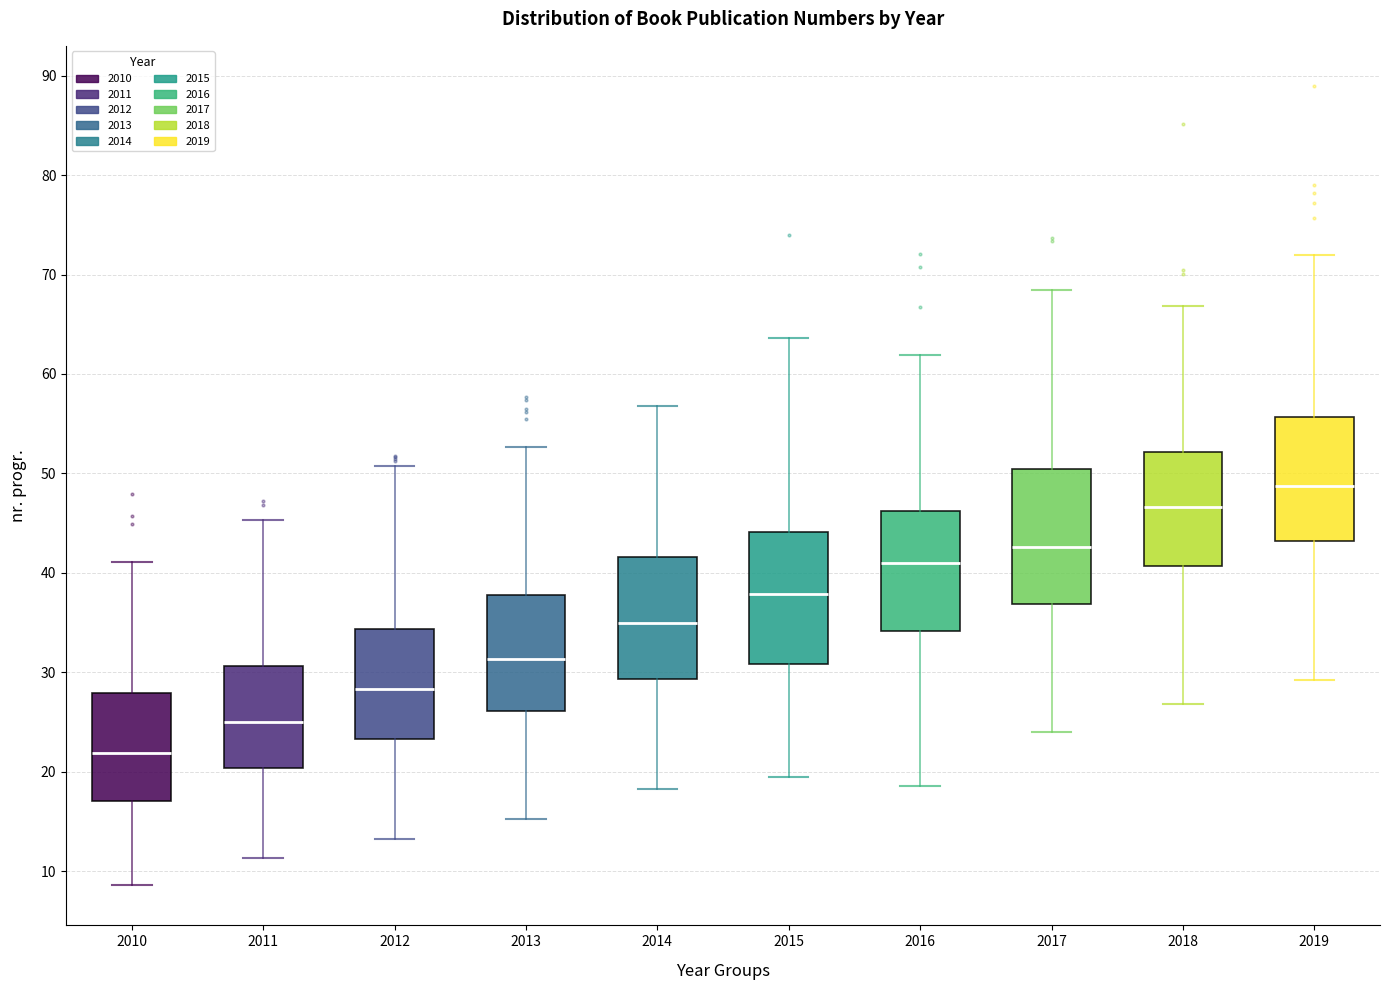

Which box has the lowest median line?

2010